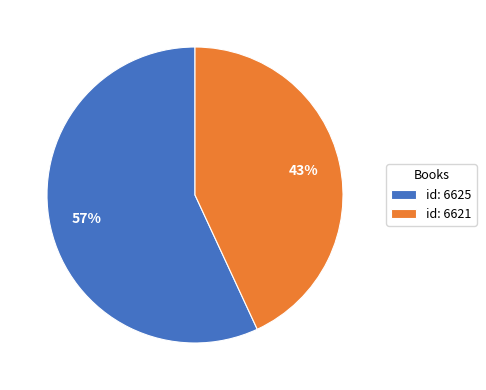

To the nearest percent, what is the combined percentage of id: 6621 and id: 6625?

100%